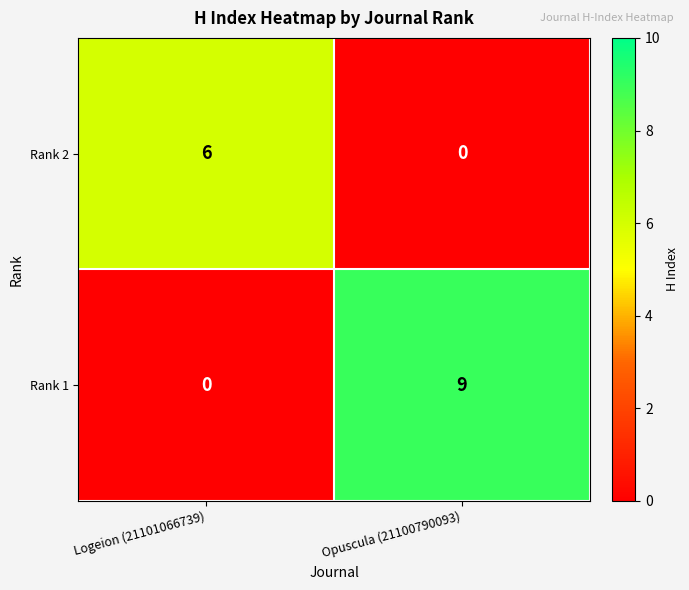

Which series has the largest total across all categories?

Rank 1